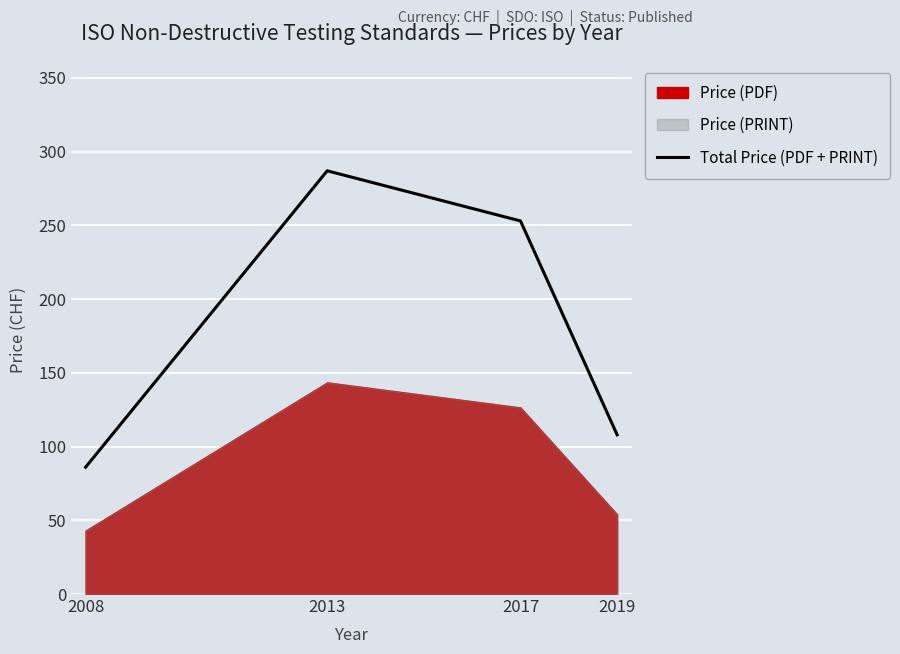

At which label is the value closest to 186?

2017